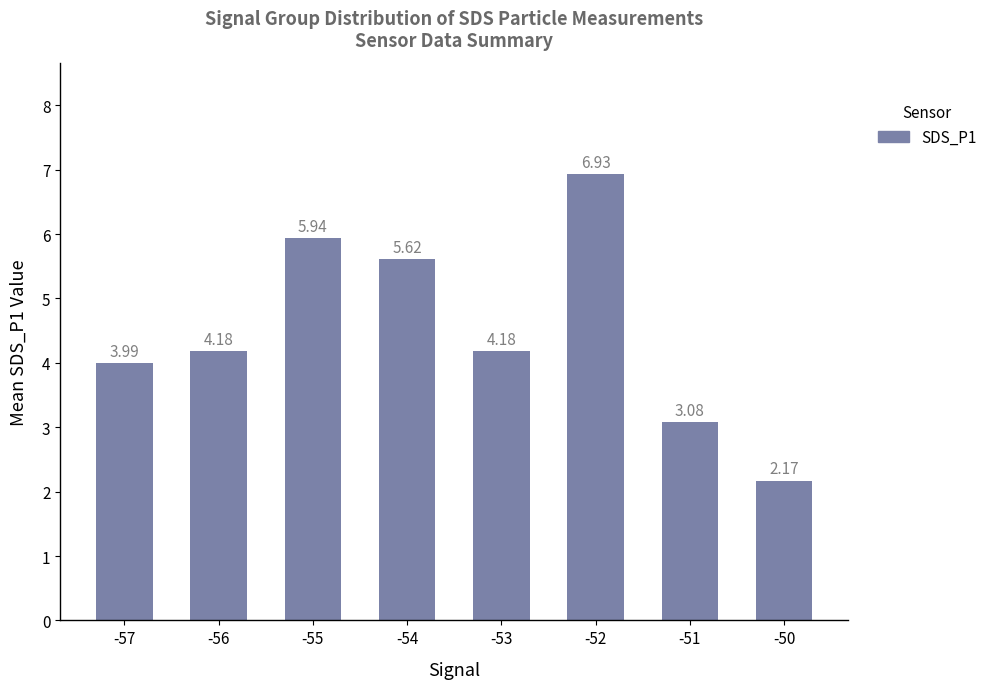

How many data points are above 4?

5